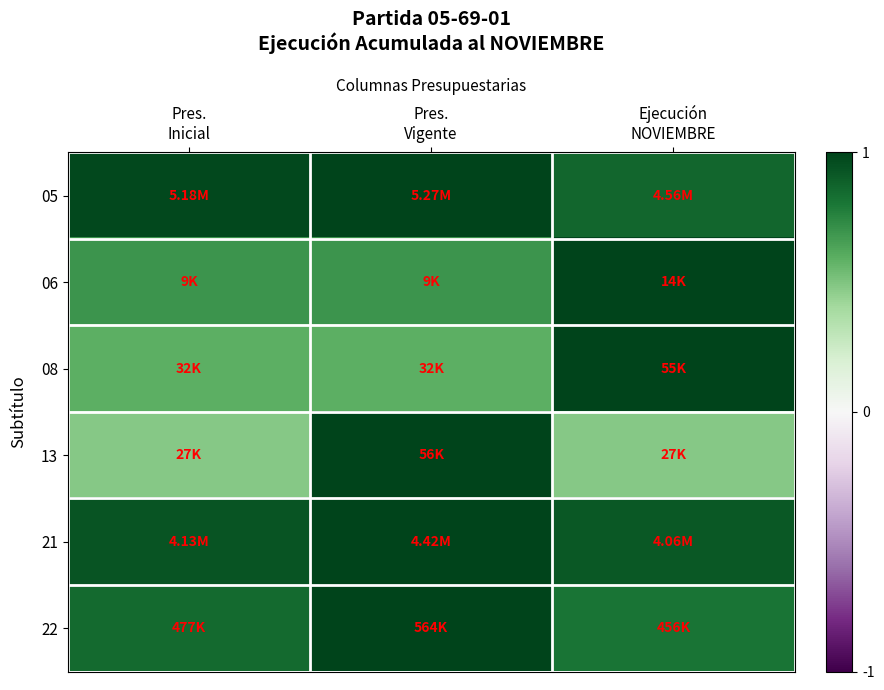

What is the difference between the highest and lowest values at Pres.
Inicial?

0.5